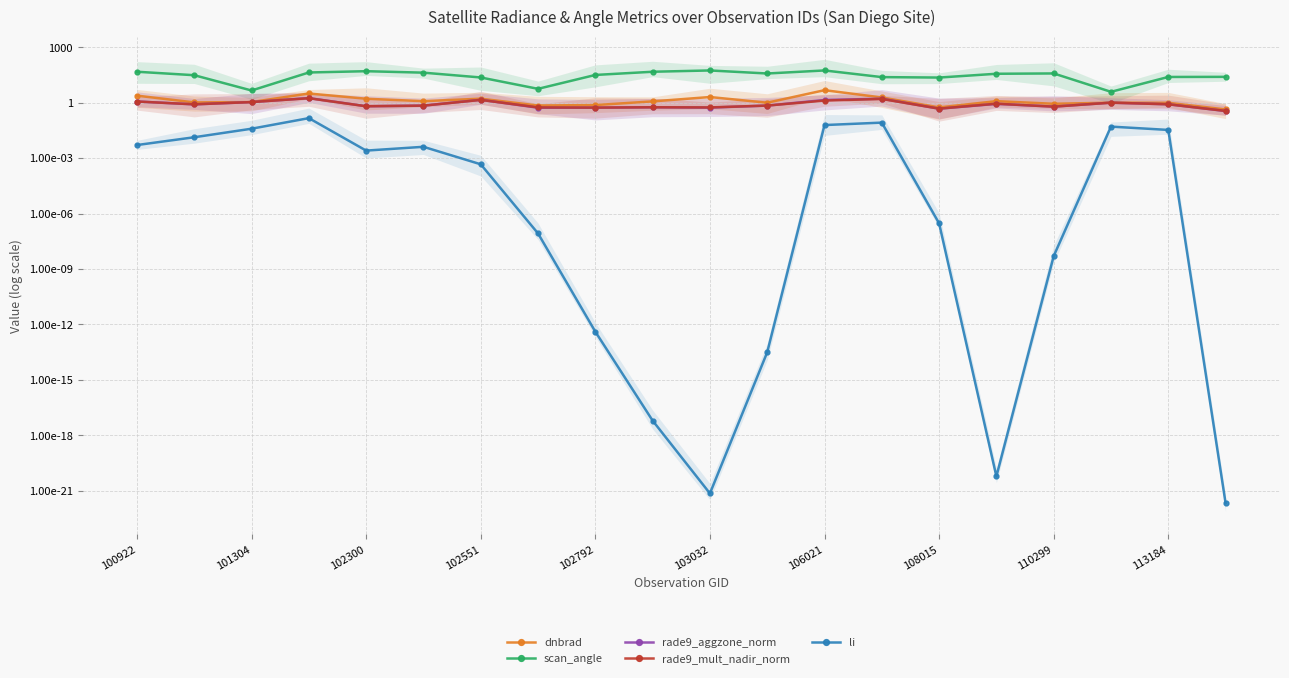

List the series in order of their peak value, lowest first.

li, rade9_mult_nadir_norm, rade9_aggzone_norm, dnbrad, scan_angle